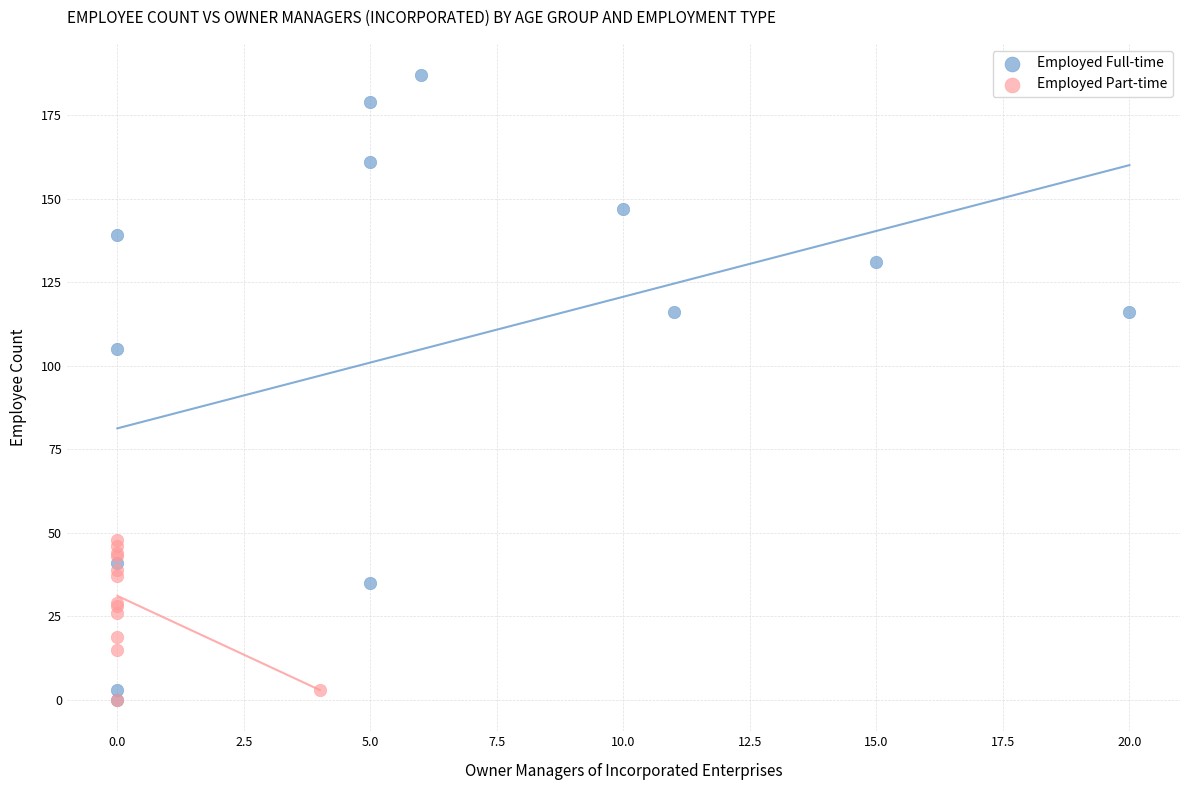

Which series contains the highest Y value?

Employed Full-time